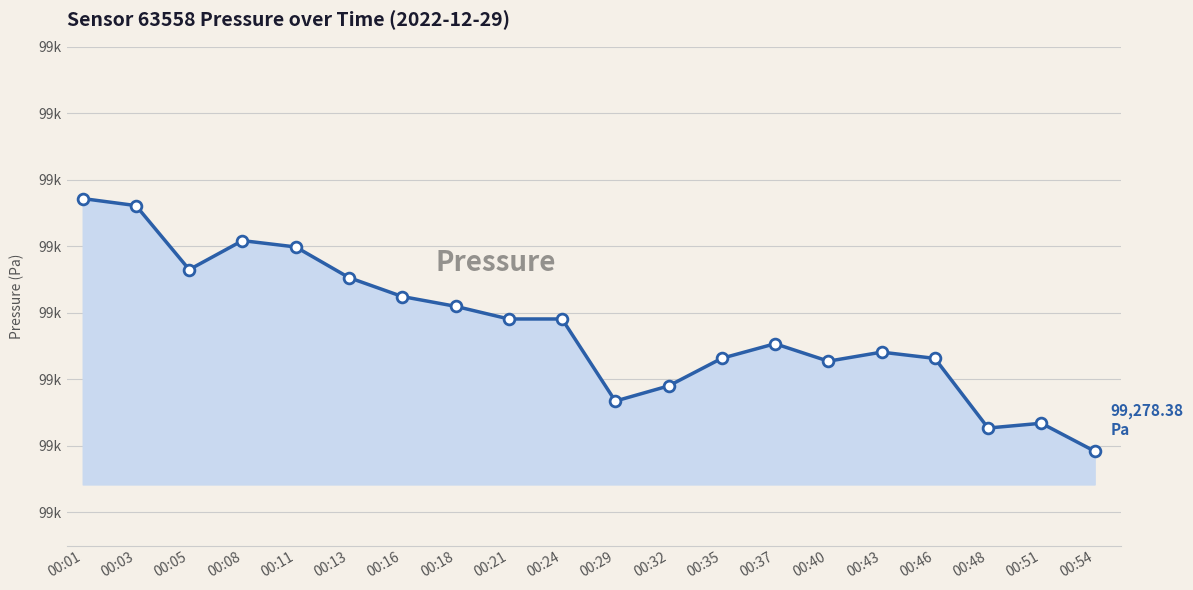

Between 00:18 and 00:51, which is larger?

00:18